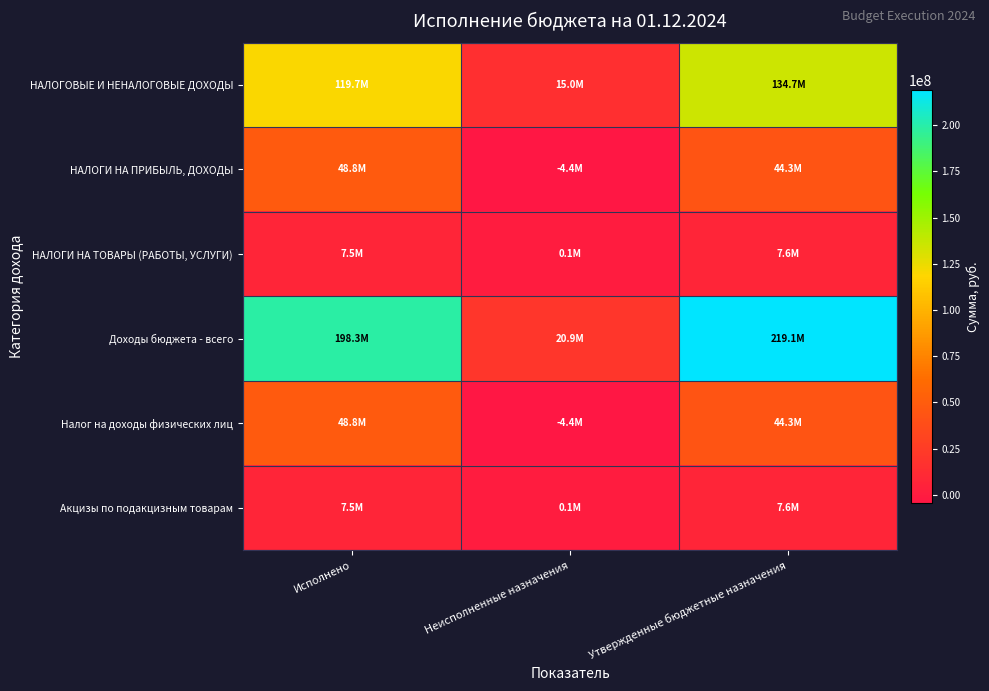

Between Неисполненные назначения and Утвержденные бюджетные назначения, which is larger?

Утвержденные бюджетные назначения